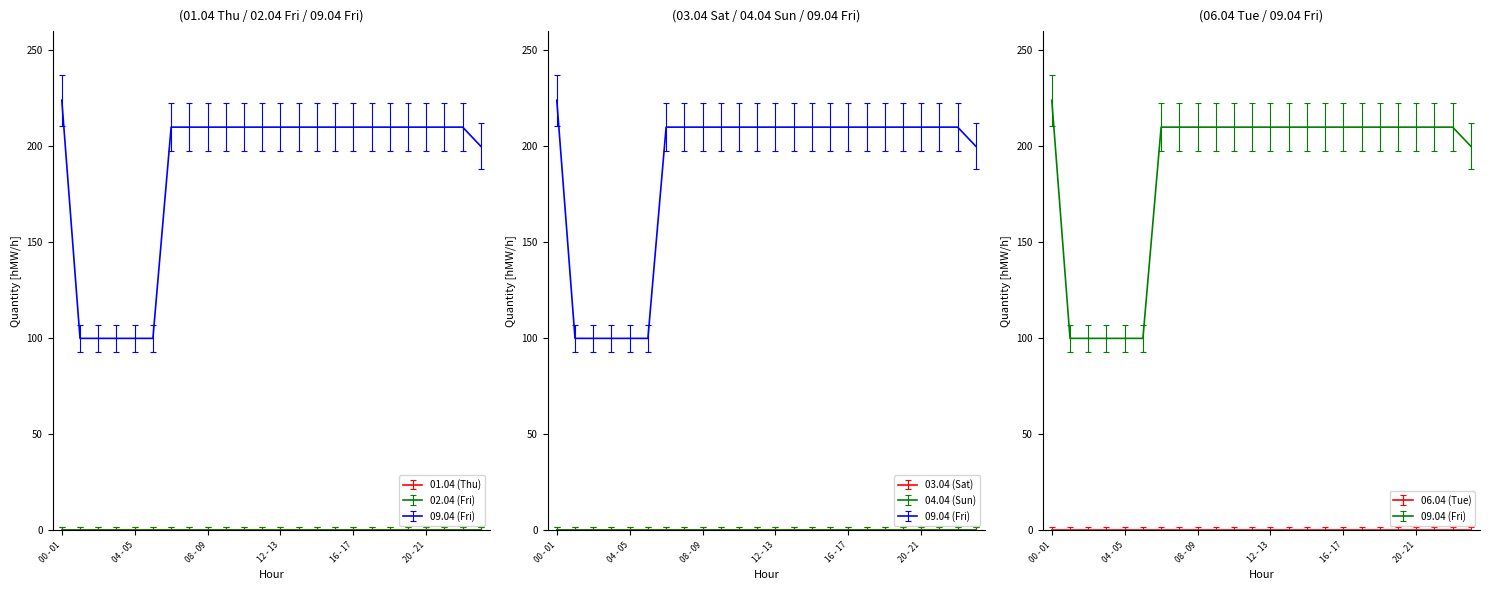

At how many categories does at least one series exceed 90?

24